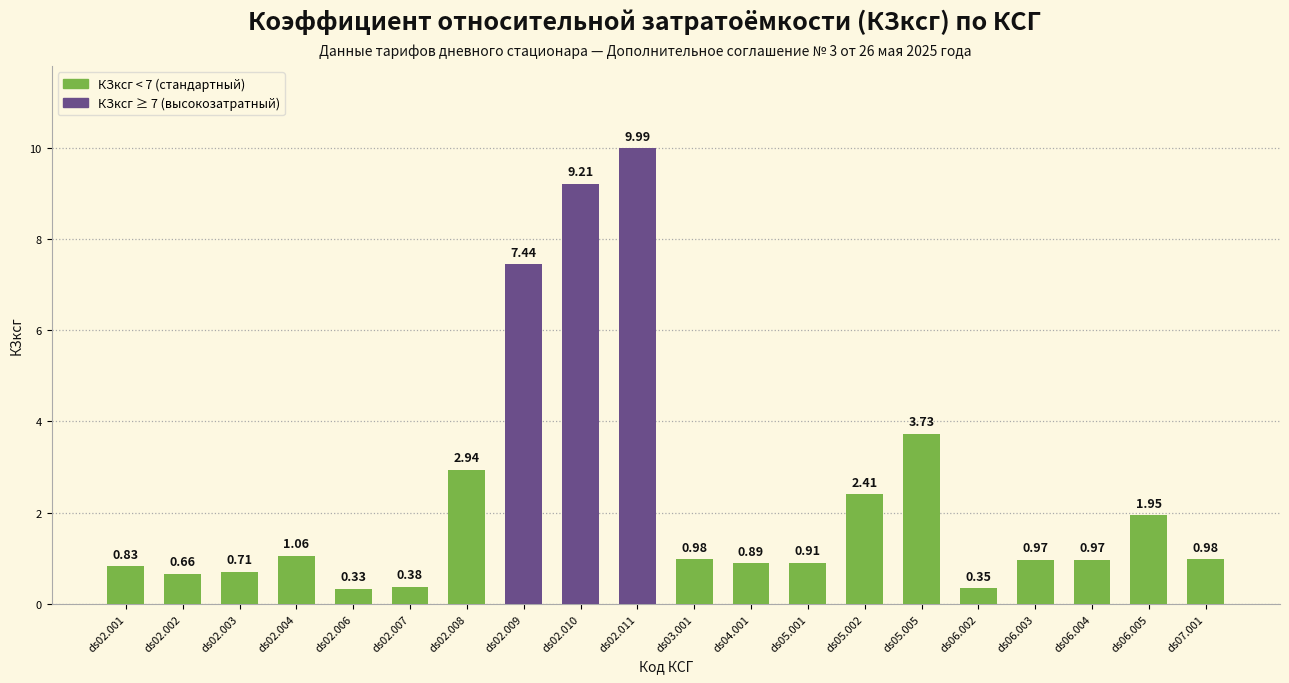

What position from the right is ds02.009?

13